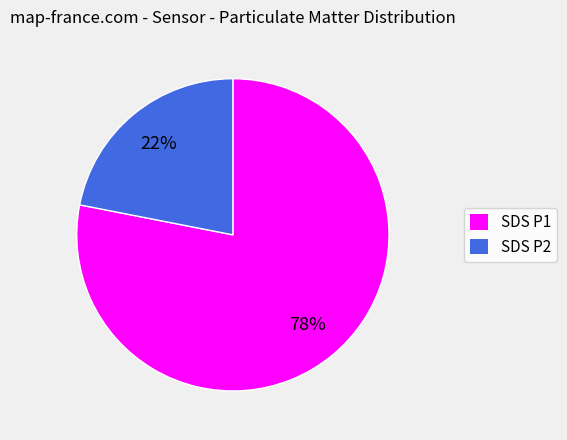

Count the number of slices in the pie.

2